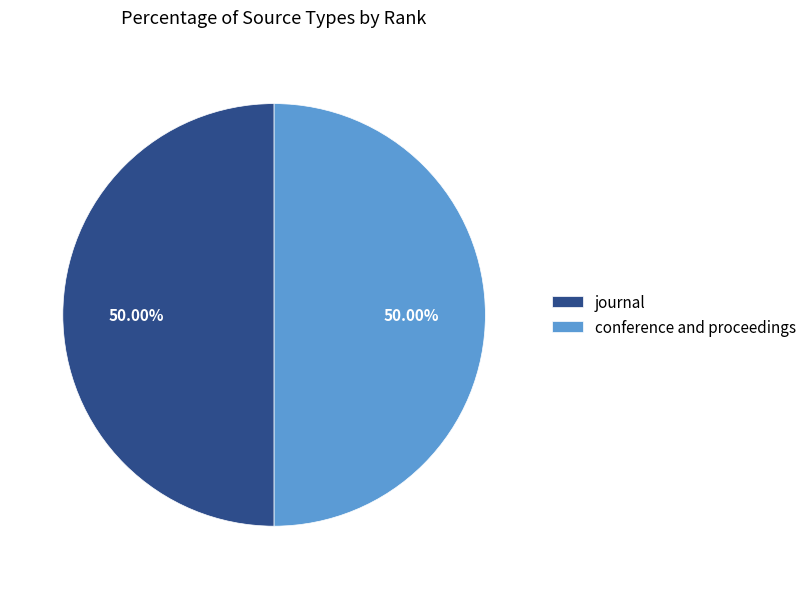

To the nearest percent, what is the difference between the largest and smallest slice percentages?

0%